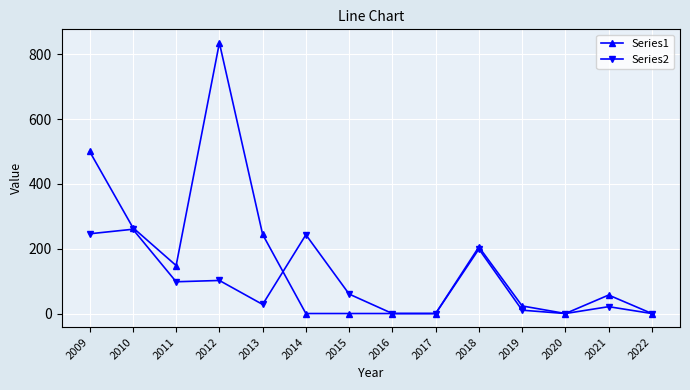

Which series changed the most between 2009 and 2017?

Series1